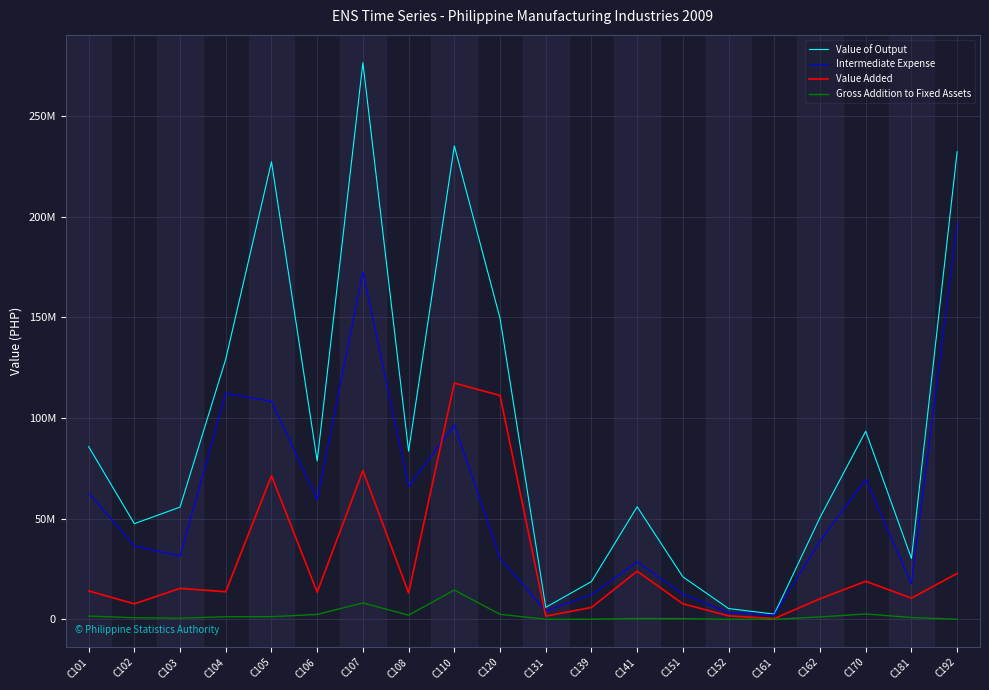

Reading right to left, transcribe all the data shown in this chart.

Value of Output: C192=232241163	C181=30244118	C170=93425448	C162=50600046	C161=2590329	C152=5343112	C151=21095826	C141=55903666	C139=18757811	C131=5943318	C120=149546421	C110=235156540	C108=83506871	C107=276495279	C106=78672367	C105=227297814	C104=129300845	C103=55748479	C102=47507541	C101=85798815
Intermediate Expense: C192=197058285	C181=17739708	C170=69494381	C162=38947141	C161=2113034	C152=3263788	C151=12581106	C141=28518643	C139=12205800	C131=4169812	C120=30398847	C110=96525886	C108=66027502	C107=172482540	C106=59415736	C105=108227526	C104=112273792	C103=31389446	C102=36488575	C101=62665522
Value Added: C192=22801713	C181=10529995	C170=18882344	C162=10213060	C161=384944	C152=1694618	C151=7712392	C141=23896154	C139=5907618	C131=1577114	C120=111191001	C110=117353920	C108=13074503	C107=73836366	C106=13451476	C105=71330252	C104=13690803	C103=15374907	C102=7690610	C101=14105998
Gross Addition to Fixed Assets: C192=61824	C181=893899	C170=2669854	C162=1177838	C161=14891	C152=43650	C151=343800	C141=403578	C139=86508	C131=43896	C120=2481500	C110=14537673	C108=2067930	C107=8133991	C106=2415602	C105=1320907	C104=1274926	C103=576960	C102=781465	C101=1603309